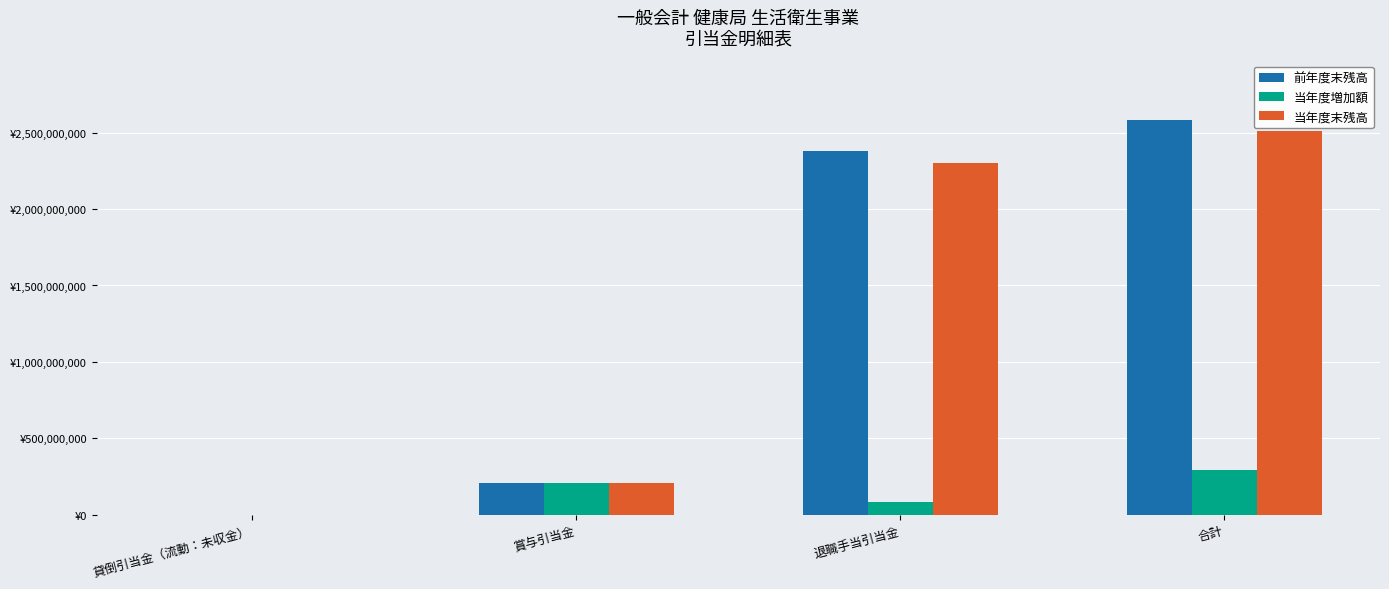

Are the bars horizontal?

No